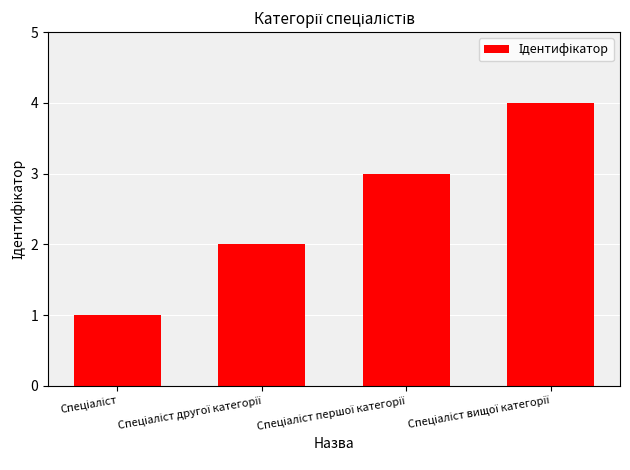

What is the difference between the maximum and minimum values?

3